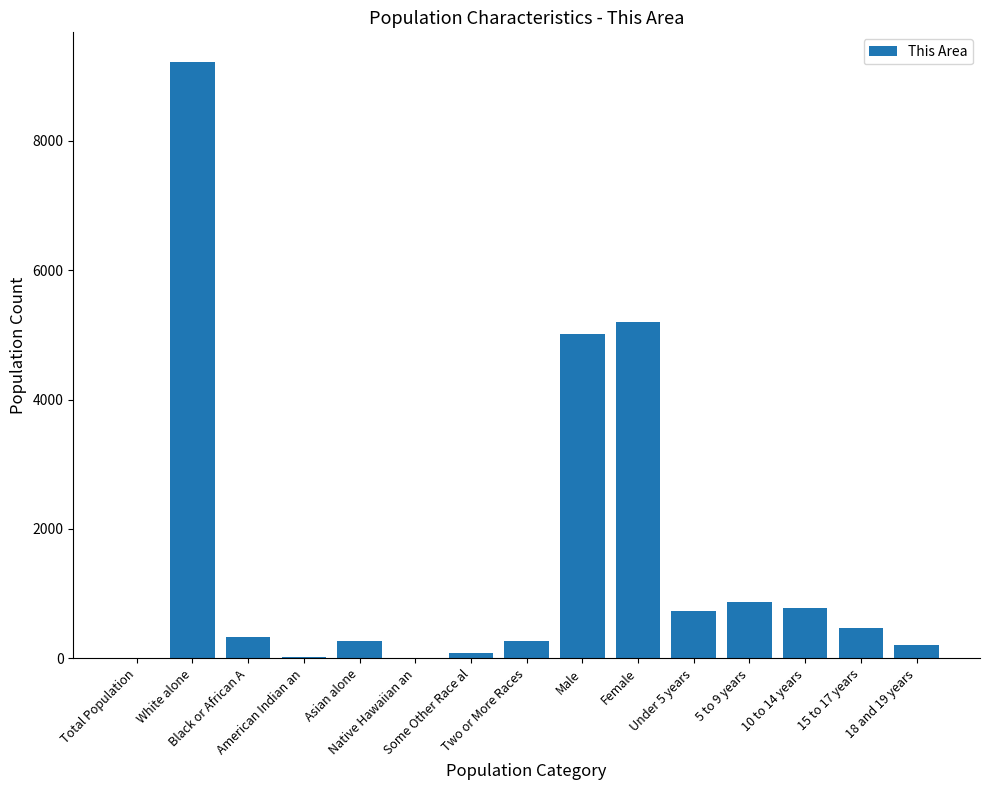

What is the maximum value shown in the chart?

9216